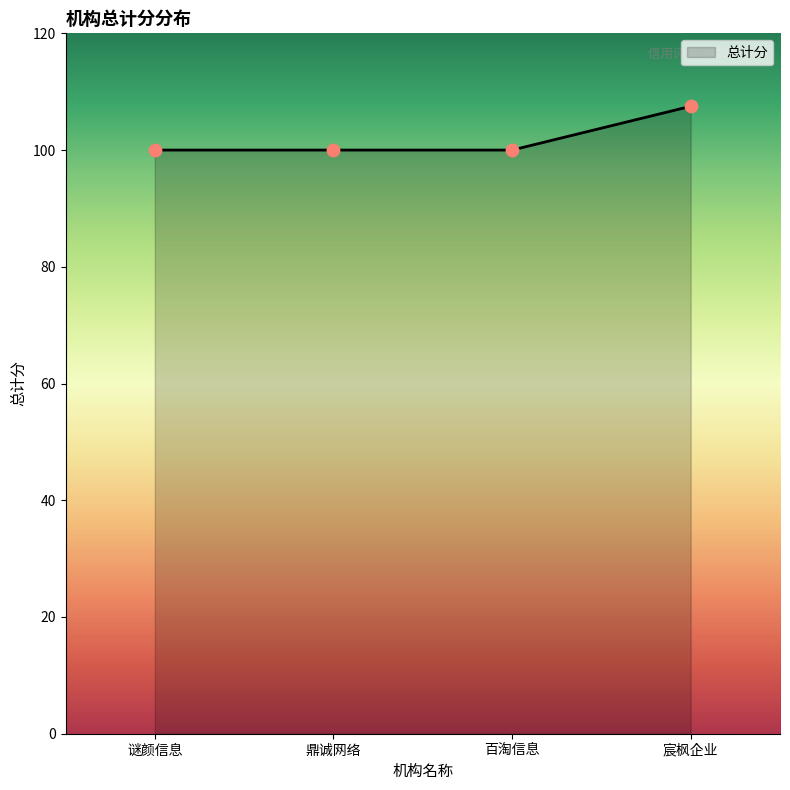

What is the change in value from 鼎诚网络 to 宸枫企业?

+7.5